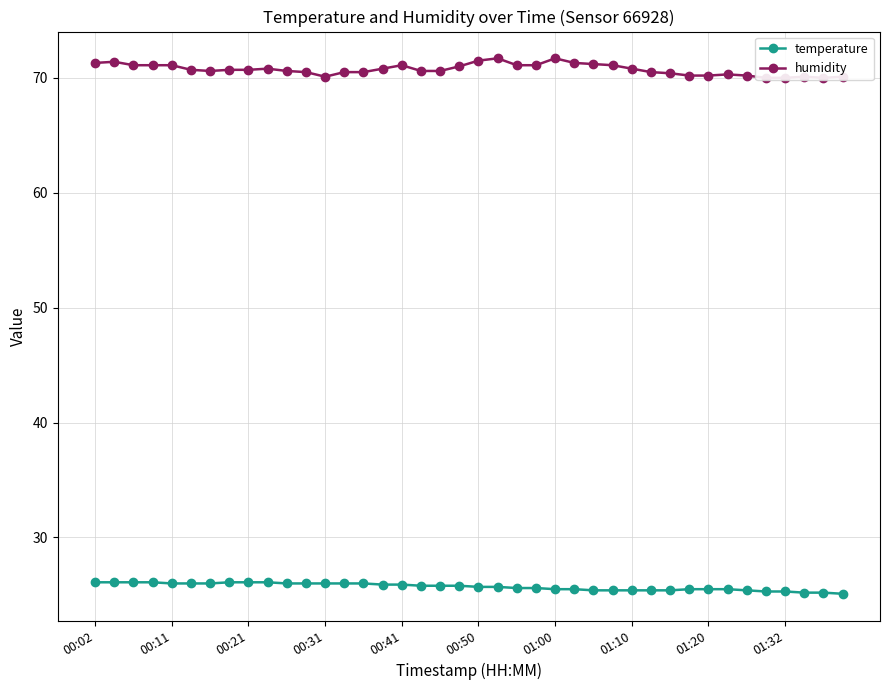

What is the sum of all humidity values?

2829.3